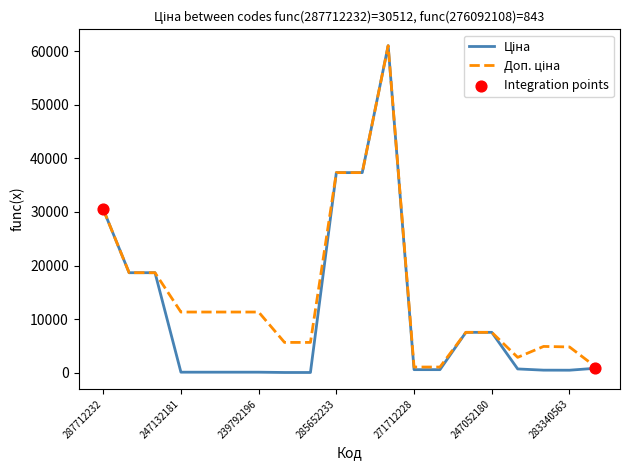

At how many categories does at least one series exceed 17387?

6